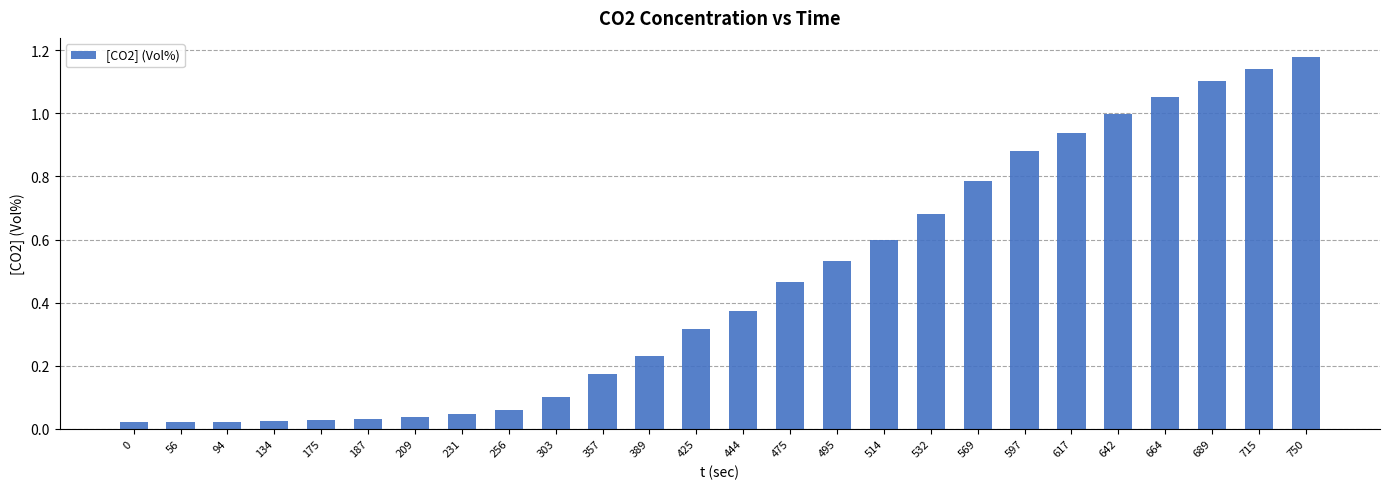

The chart shows a value of 1.2 at 597. True or false?

False